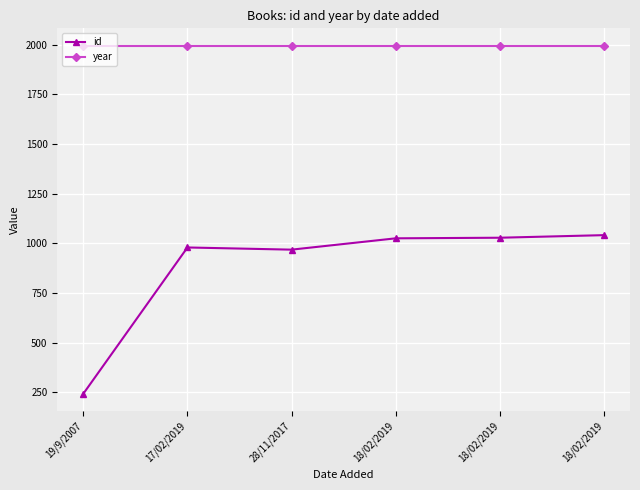

At how many categories does at least one series exceed 1033?

6